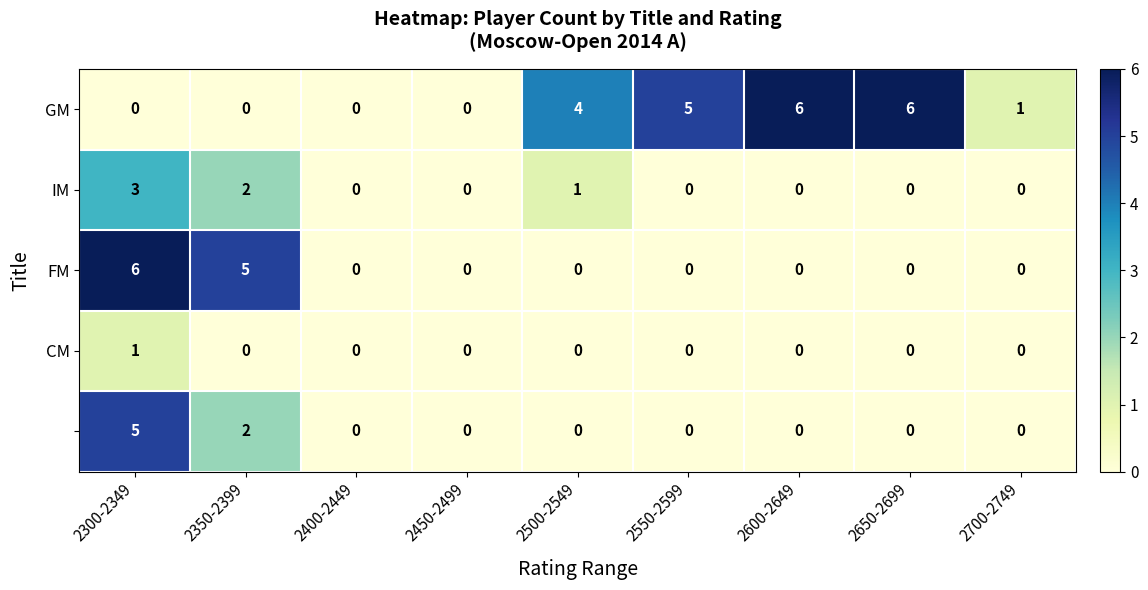

What is the spread (max minus min) of values at 2650-2699?

6